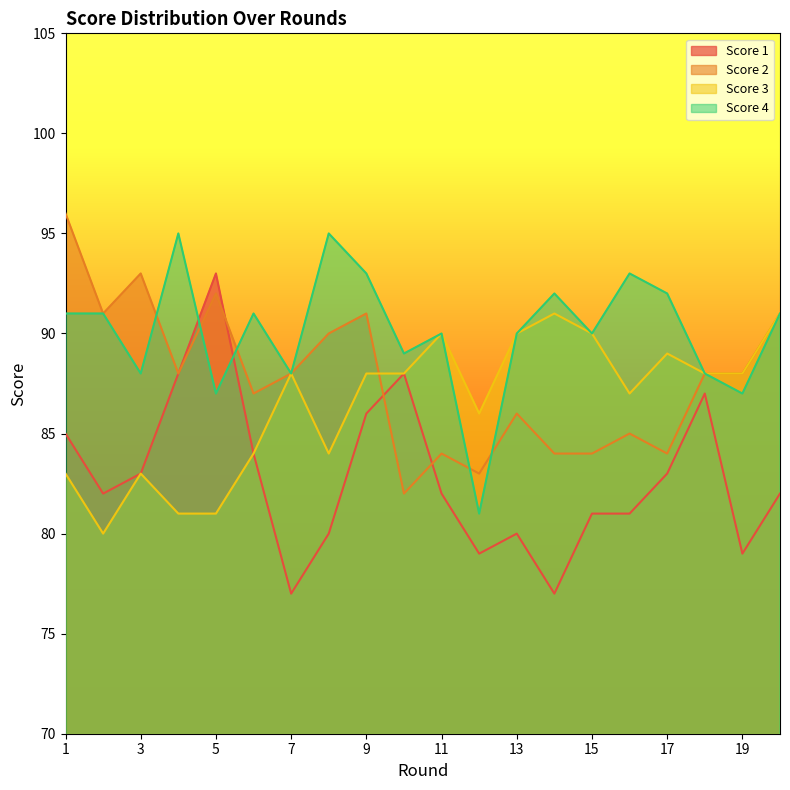

Where does the Score 2 series first go above 88?

1